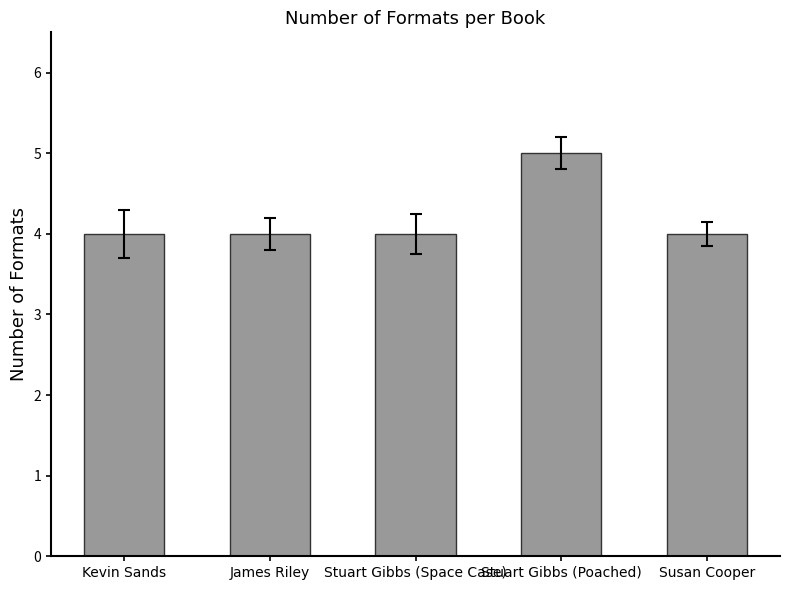

What value does the data have at Kevin Sands?

4